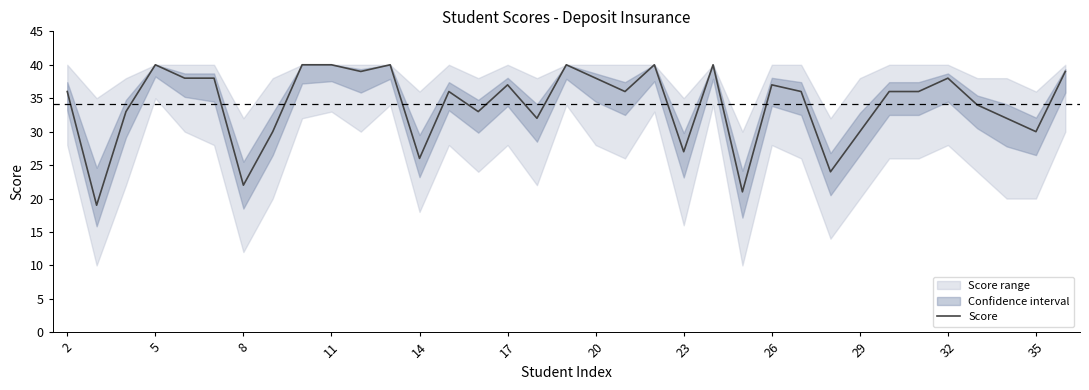

The Score series shows 38 at 20. True or false?

True